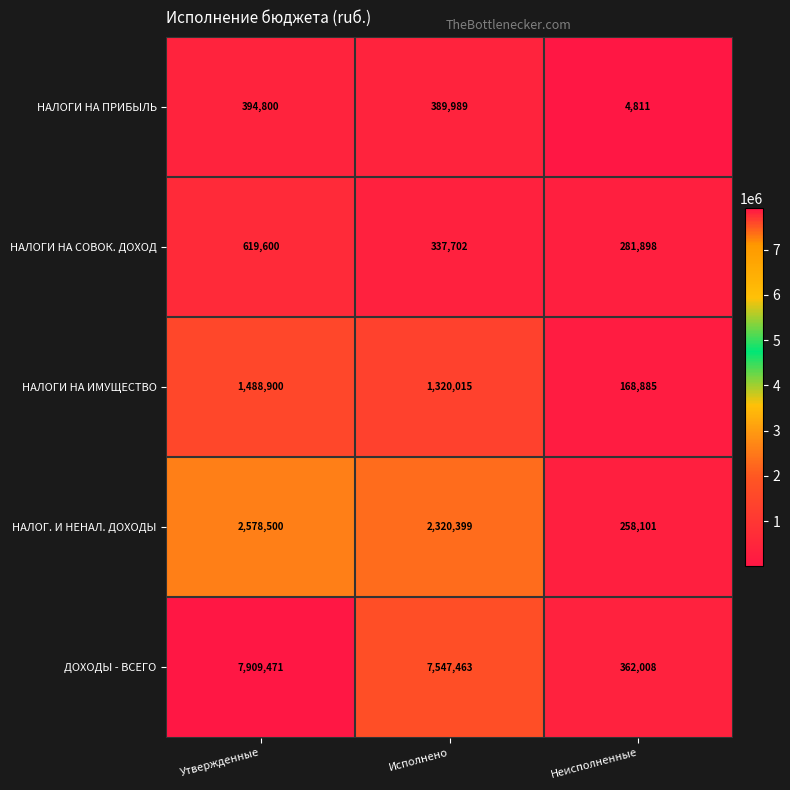

Where is НАЛОГИ НА ПРИБЫЛЬ nearest to the value 199805?

Исполнено